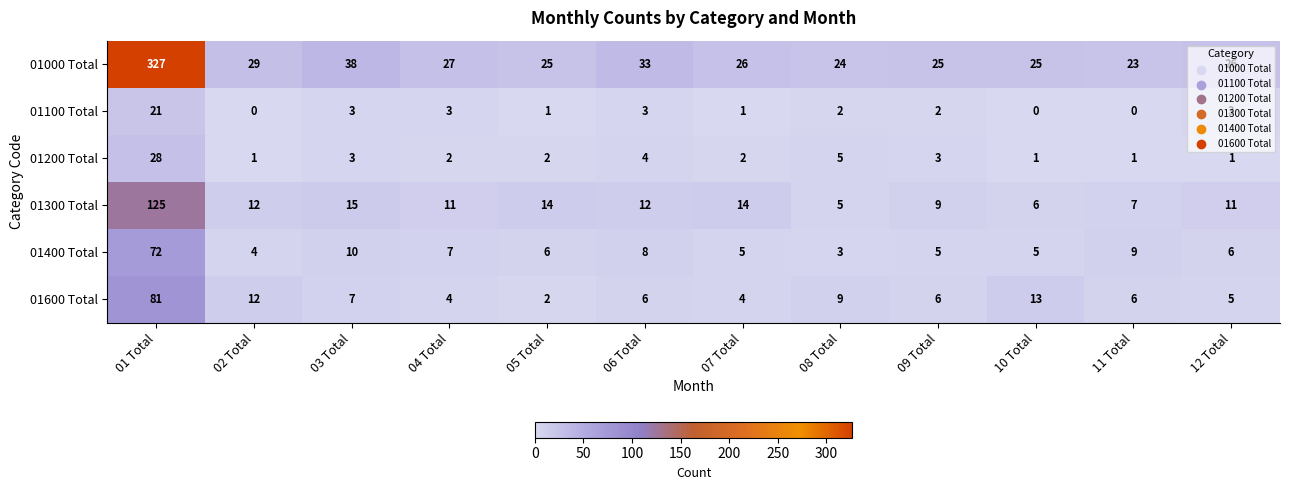

True or false: 01400 Total has a value of 2 at 05 Total.

False